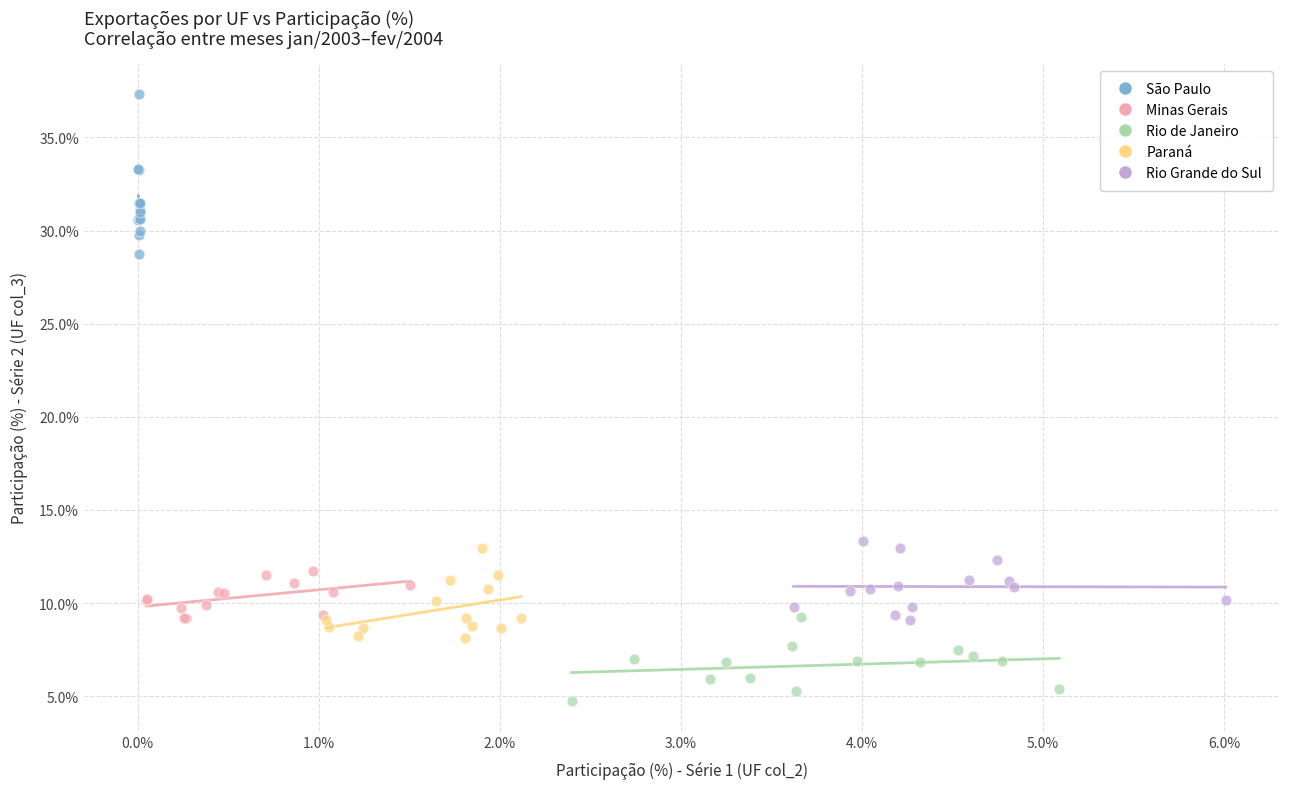

Which series contains the lowest Y value?

Rio de Janeiro